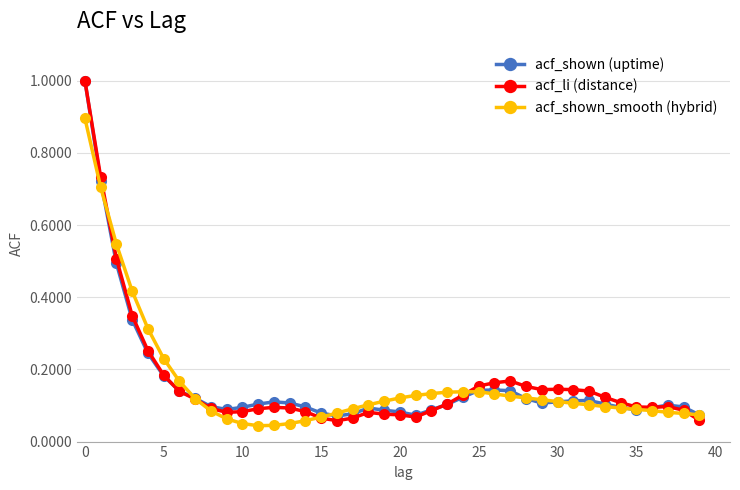

Which series ends up on top after the final intersection of acf_li (distance) and acf_shown (uptime)?

acf_shown (uptime)